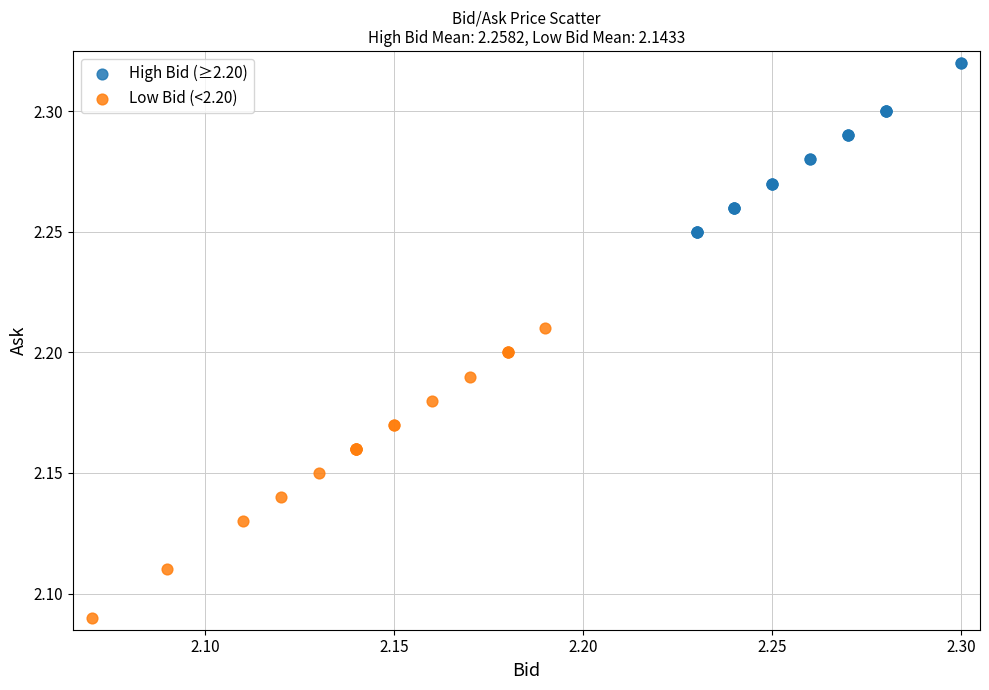

Which series reaches the maximum Y coordinate?

High Bid (≥2.20)